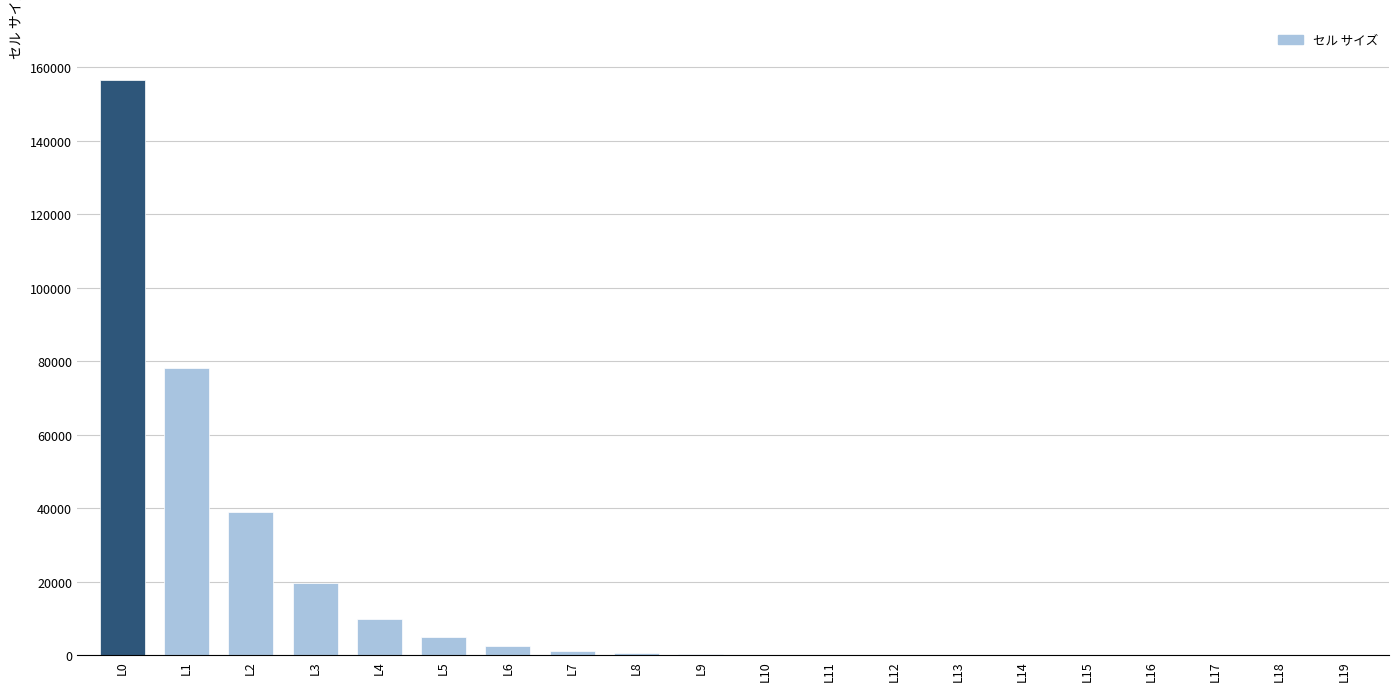

What is the greatest value displayed?

156543.0